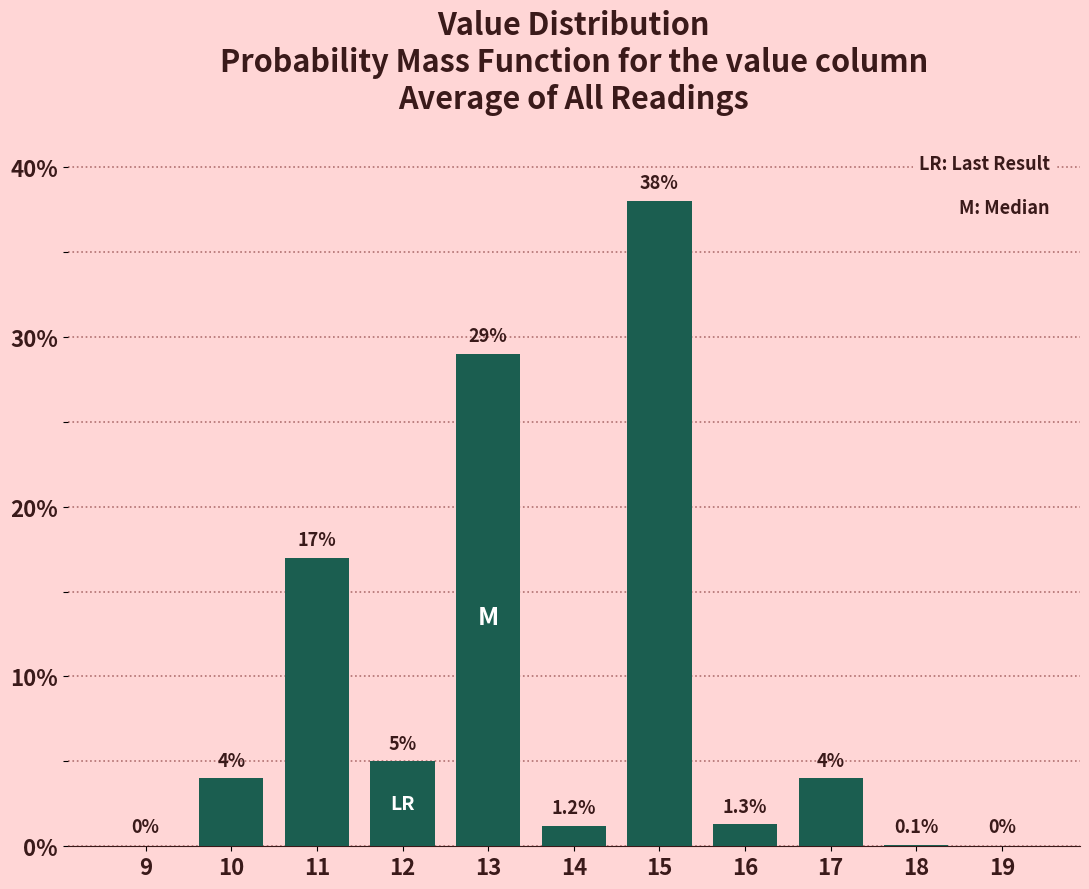

Reading right to left, list all the values displayed in this chart.

19=0.0	18=0.1	17=4.0	16=1.3	15=38.0	14=1.2	13=29.0	12=5.0	11=17.0	10=4.0	9=0.0